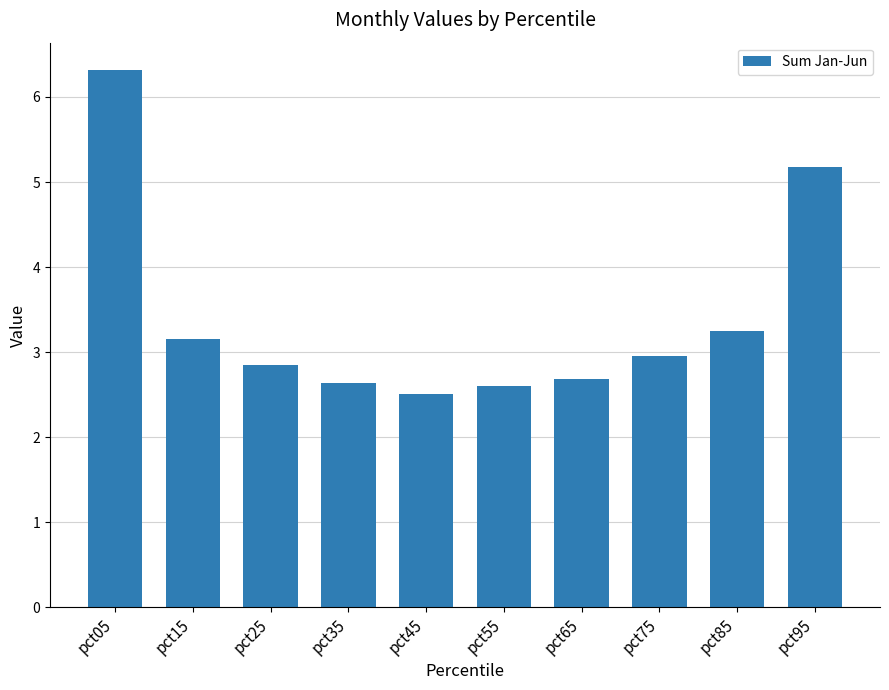

At which category does the chart reach its minimum across all series?

pct45